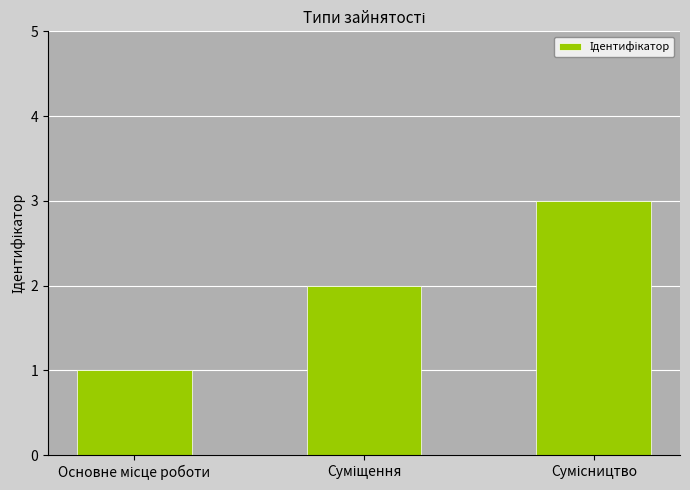

Are the bars grouped side by side (vs. stacked)?

No